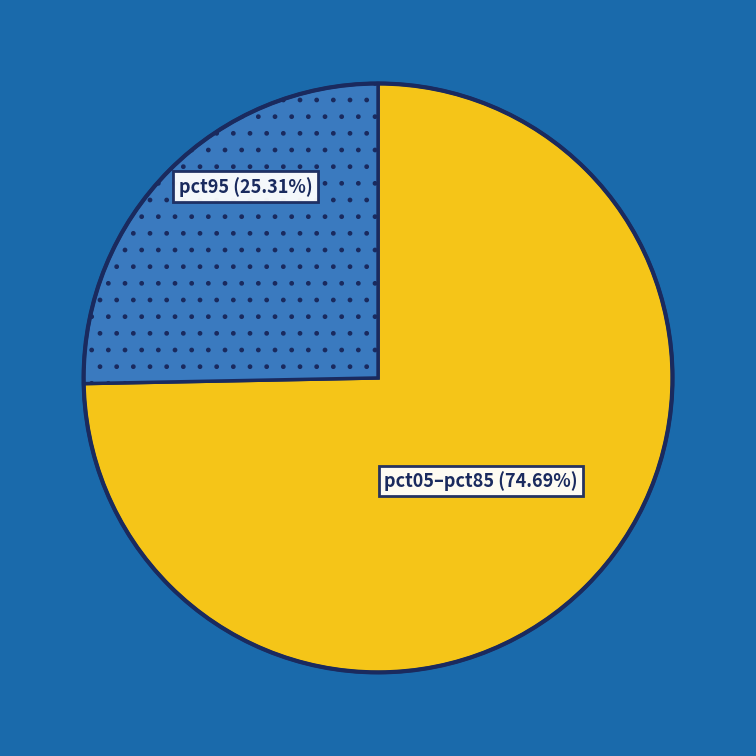

Between pct05–pct85 (74.69%) and pct95 (25.31%), which is larger?

pct05–pct85 (74.69%)